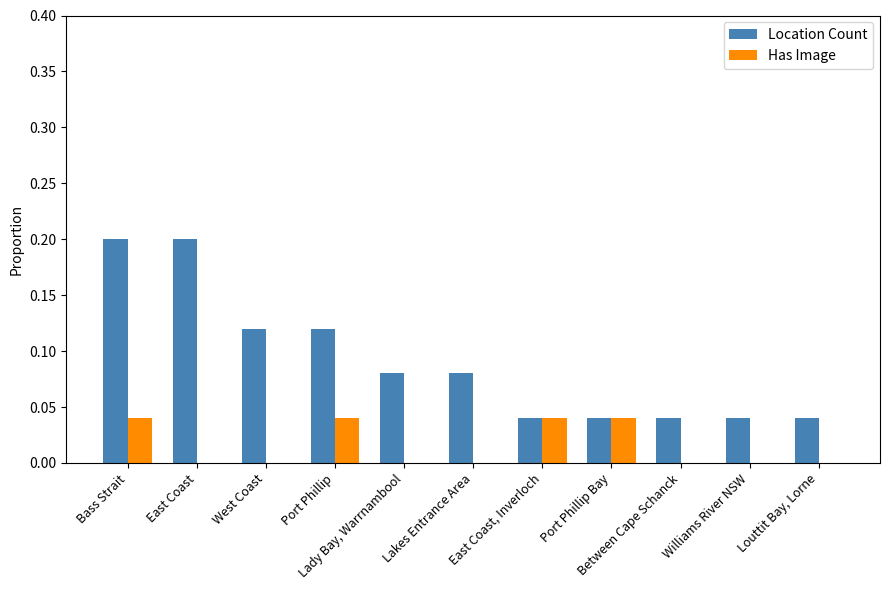

Is it true that Has Image equals 0.0 at Louttit Bay, Lorne?

True